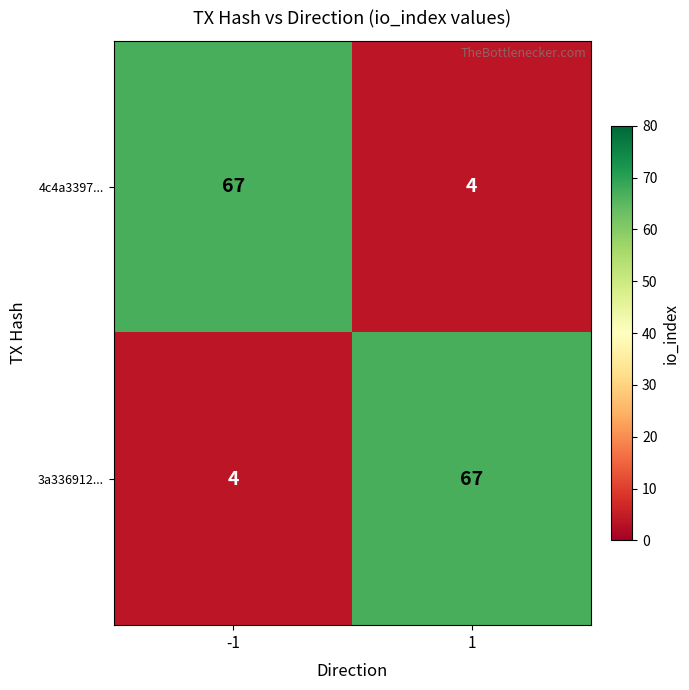

What is the maximum value shown in the chart?

67